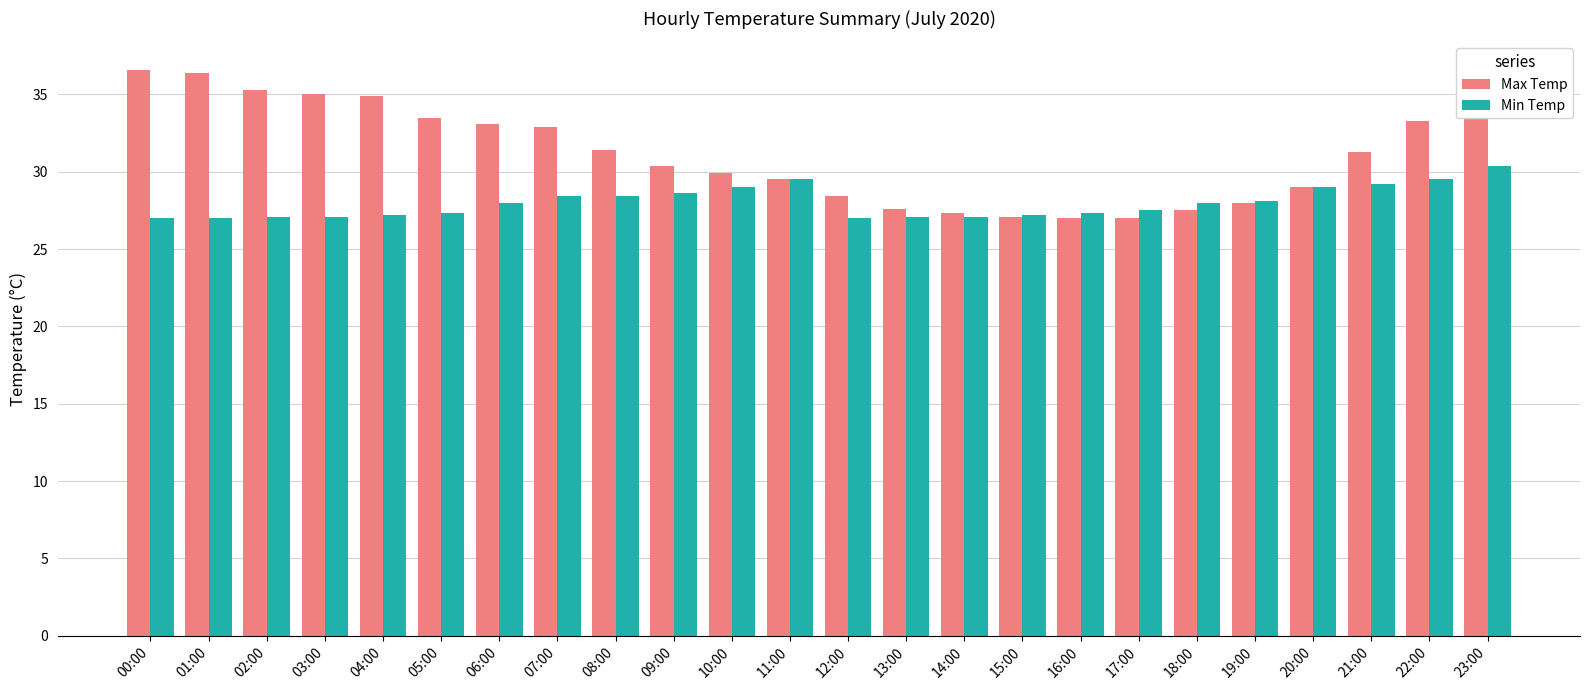

The value of Max Temp at 18:00 is 27.5. True or false?

True